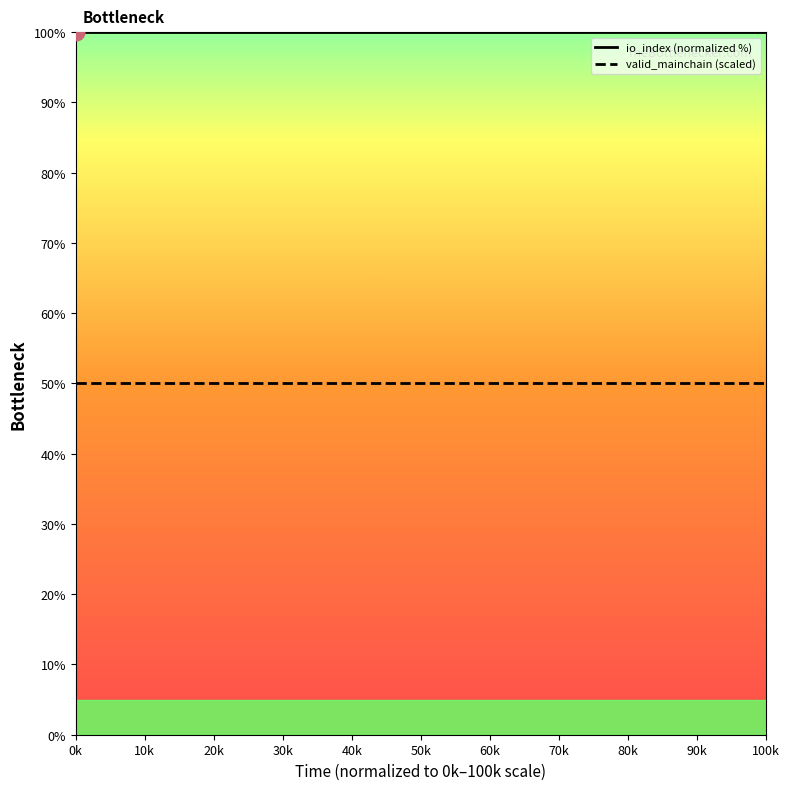

Which series has the largest total across all categories?

io_index (normalized %)